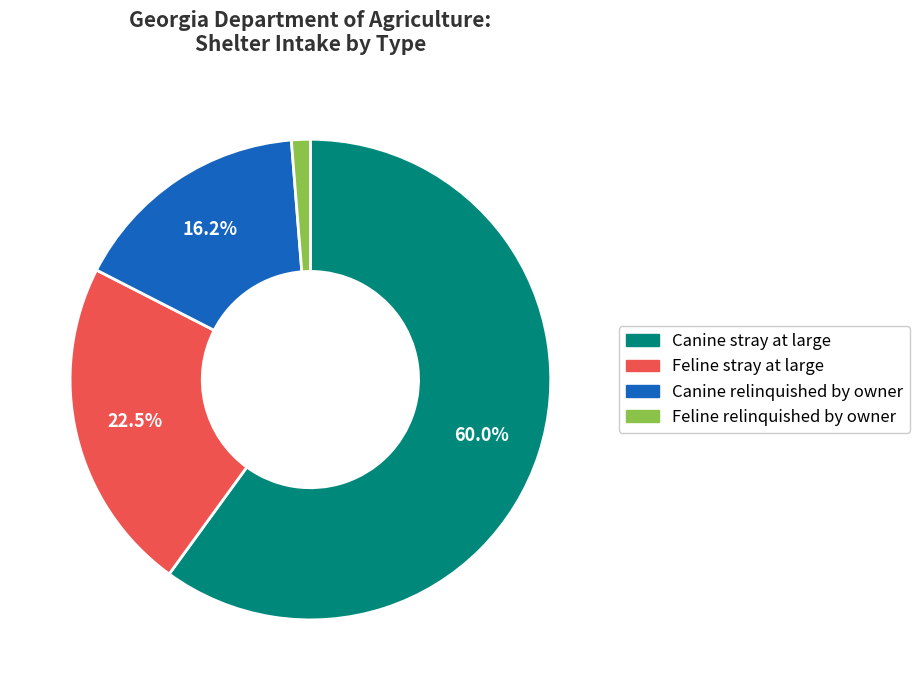

Count the number of slices in the pie.

4